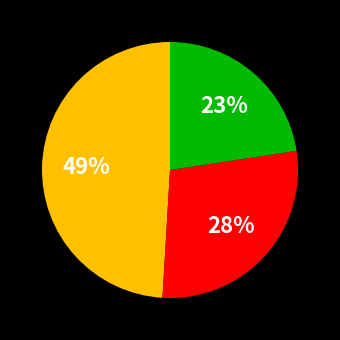

To the nearest percent, what is the difference between the largest and smallest slice percentages?

26%